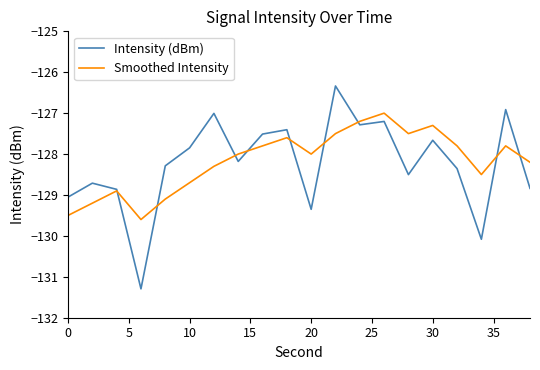

Which series has the largest range (max minus min)?

Intensity (dBm)